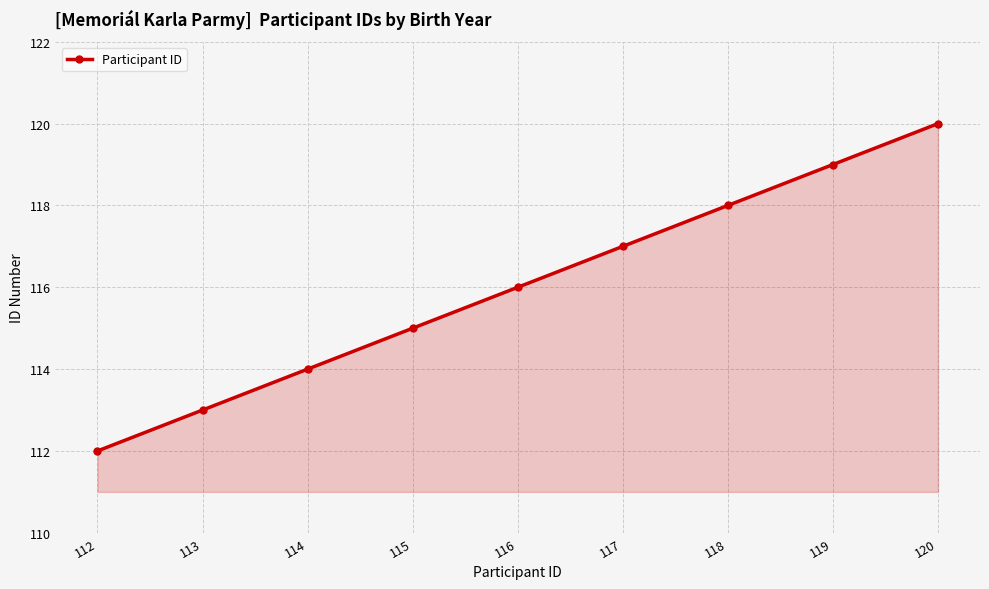

What is the greatest value displayed?

120